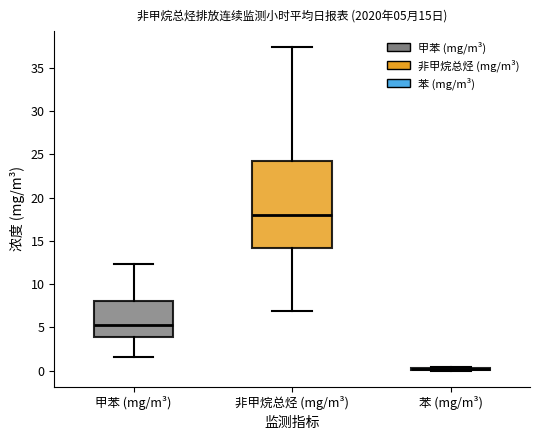

Comparing the boxes themselves (not the whiskers), which one is the tallest?

非甲烷总烃 (mg/m³)